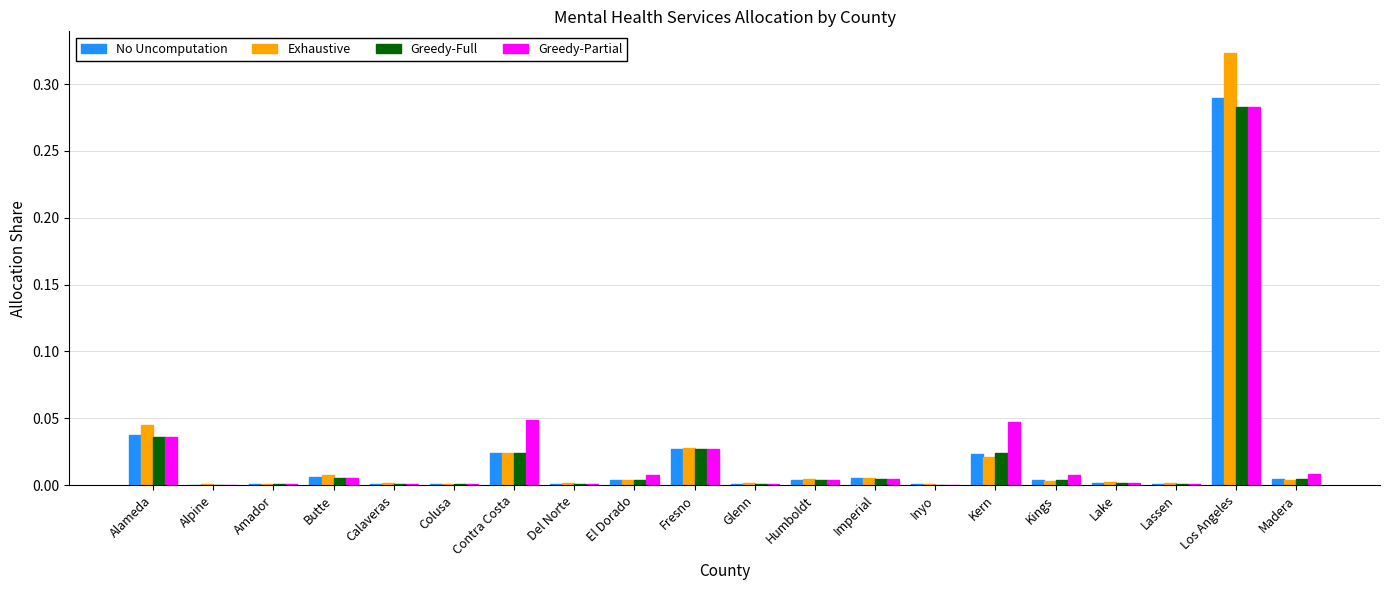

Which series changed the most between Calaveras and Los Angeles?

Exhaustive